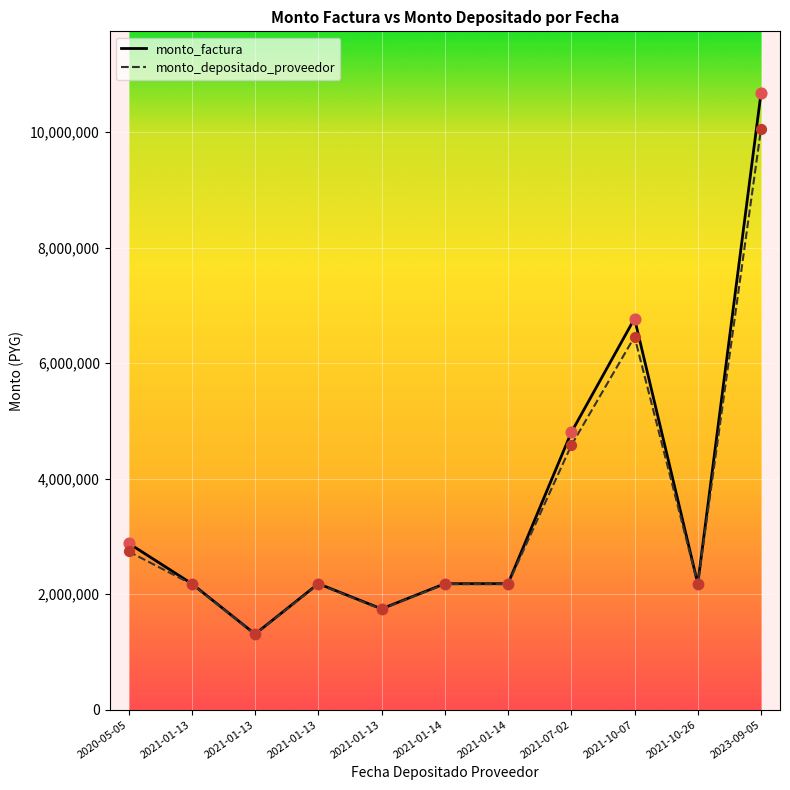

Is the value of monto_factura at 2021-01-14 greater than the value of monto_depositado_proveedor at 2023-09-05?

No